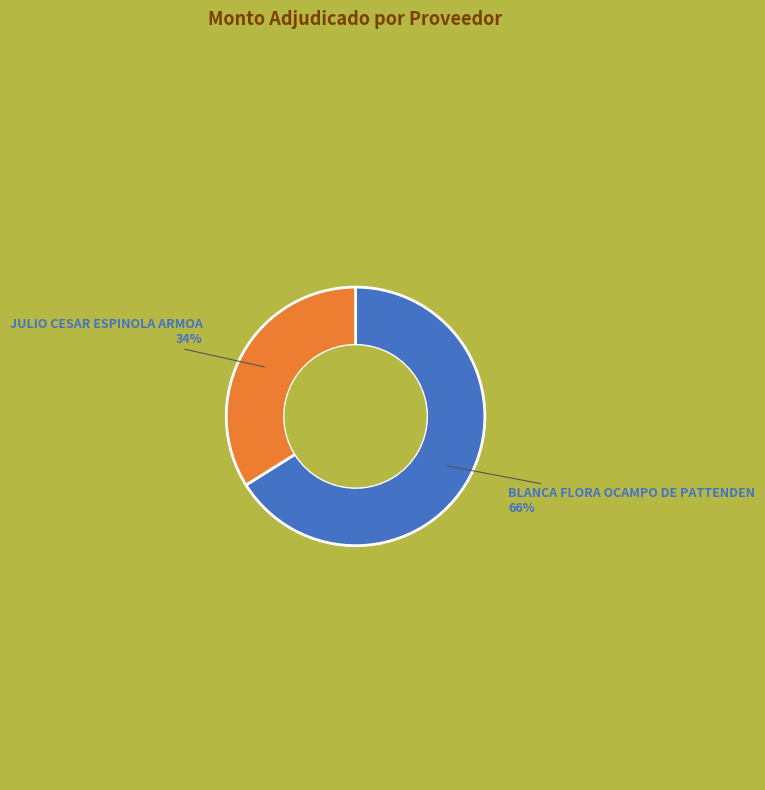

What is the largest slice in the pie chart?

BLANCA FLORA OCAMPO DE PATTENDEN